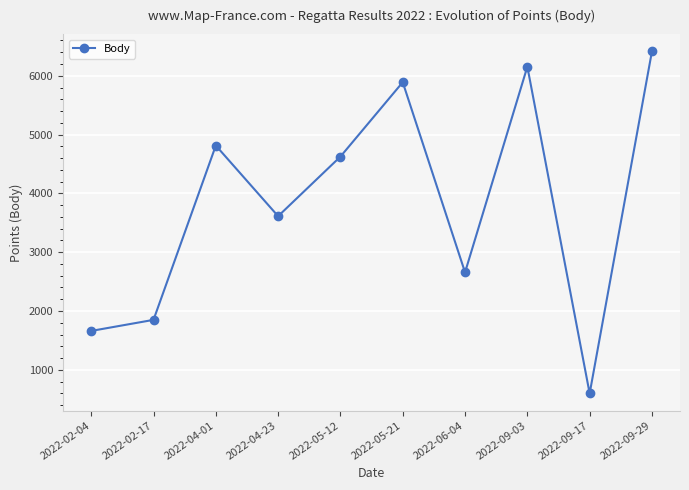

List the labels in order of value, smallest first.

2022-09-17, 2022-02-04, 2022-02-17, 2022-06-04, 2022-04-23, 2022-05-12, 2022-04-01, 2022-05-21, 2022-09-03, 2022-09-29